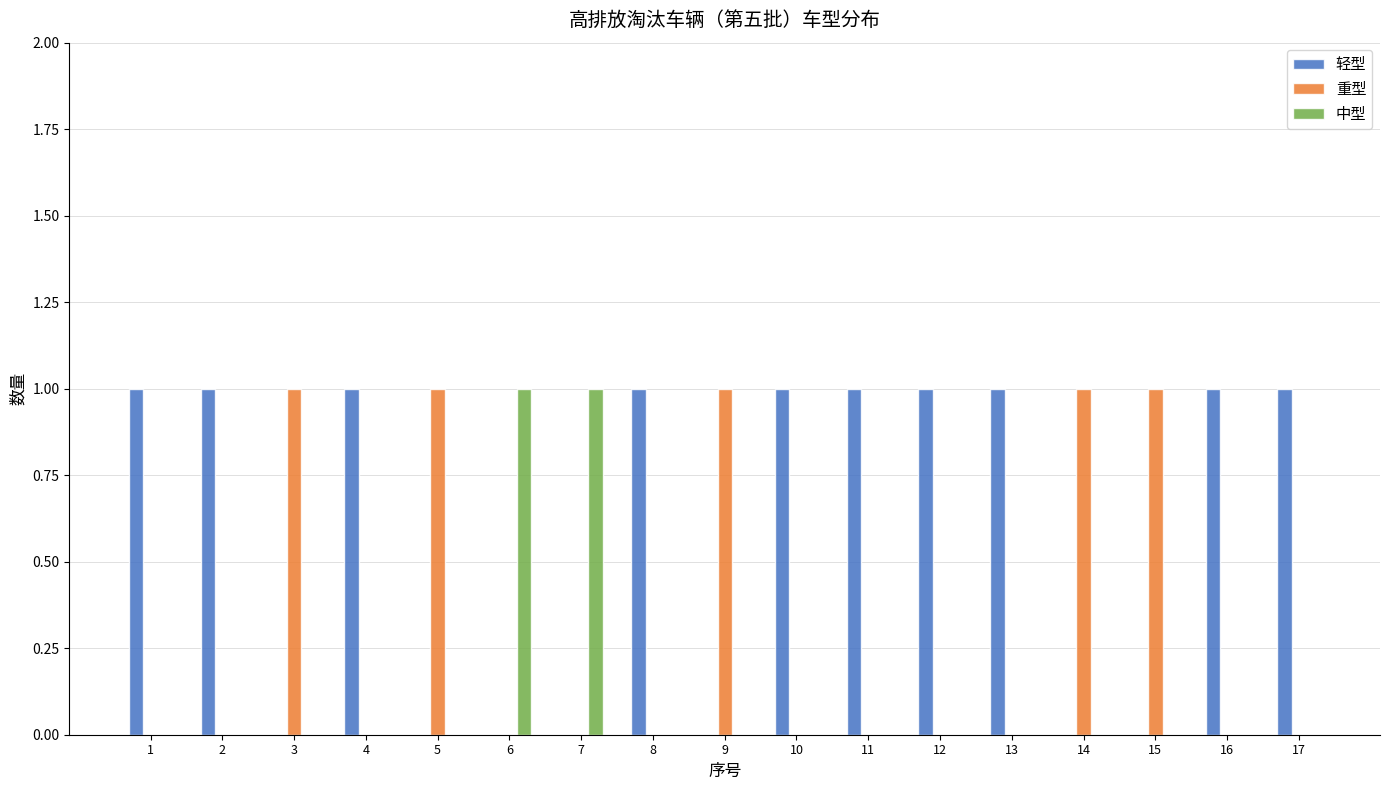

What is the sum of the 轻型 values at 4 and 12?

2